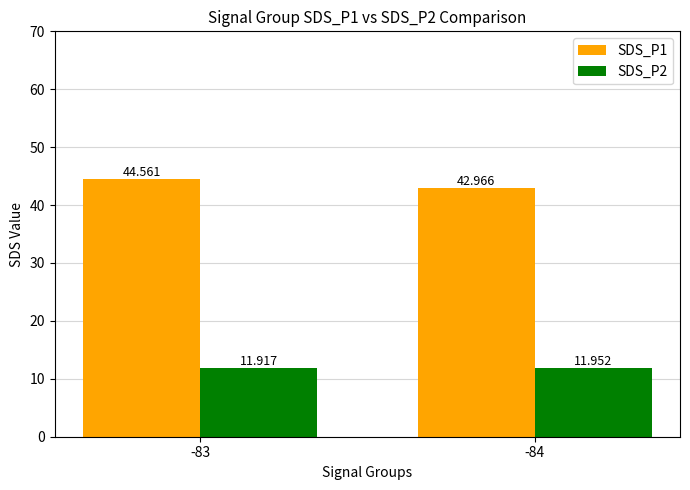

At which label is SDS_P1 closest to 43?

-84